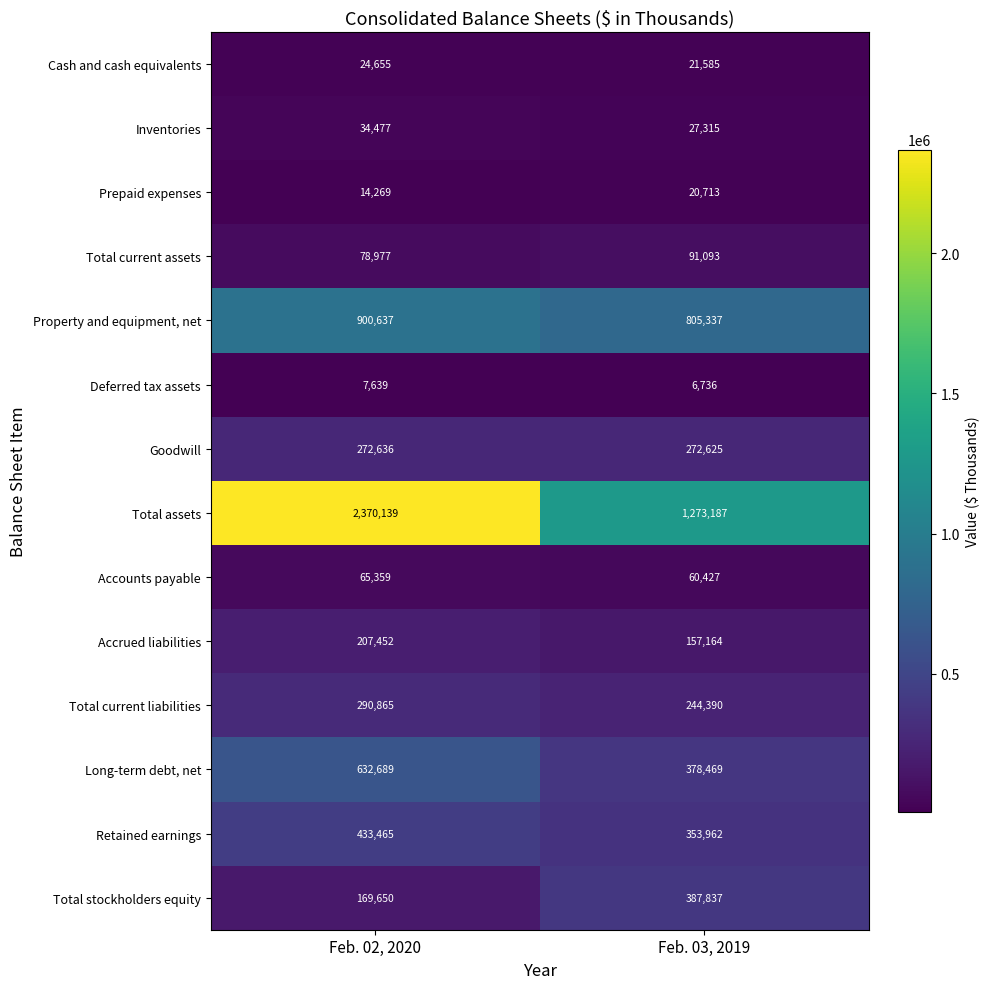

At which category is the sum across all series the highest?

Feb. 02, 2020